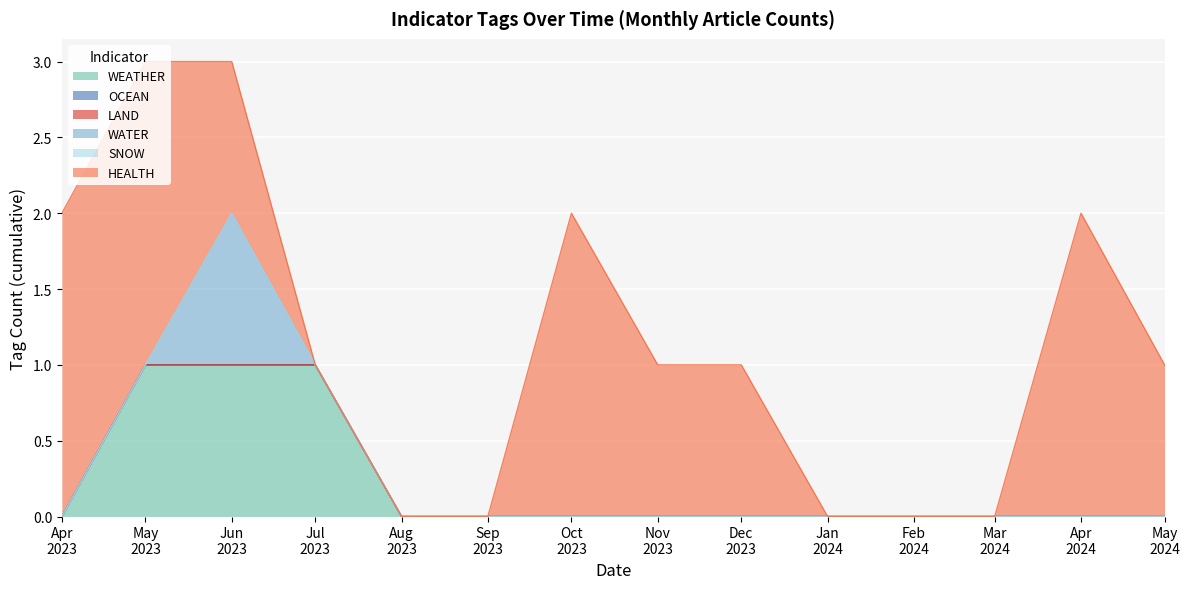

True or false: HEALTH and LAND intersect in this chart.

False